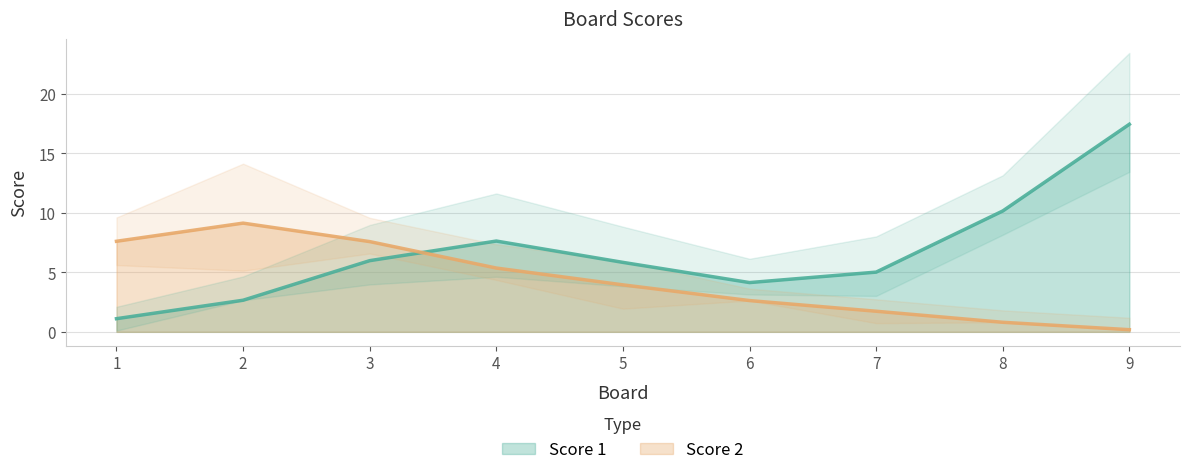

Which category has the lowest value in the Score 2 series?

9